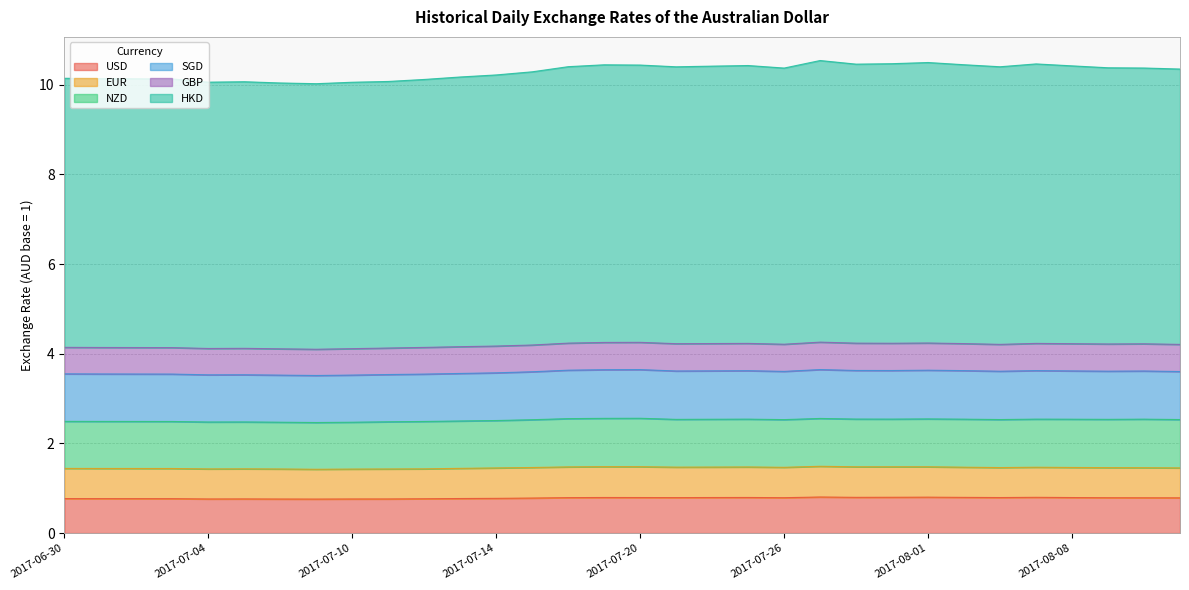

What is the sum of all GBP values?

19.2